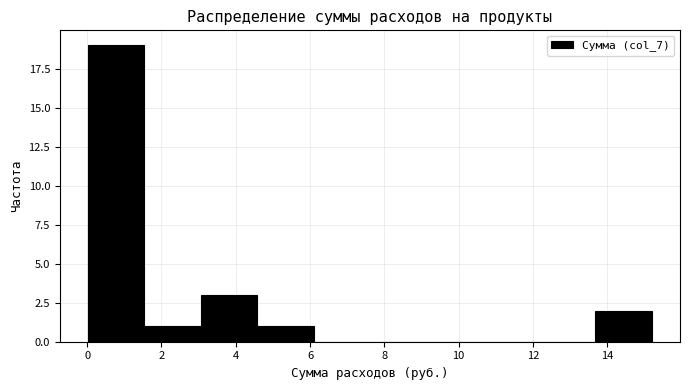

Reading left to right, transcribe this chart: for each bar, give the range it covers on the x-axis and its height. Neither the bar edges nor the heights are printed on the chart, so give them approximately, as read against the axes.

0.0 to 1.6: 19
1.6 to 3.0: 1
3.0 to 4.6: 3
4.6 to 6.0: 1
6.0 to 7.6: 0
7.6 to 9.2: 0
9.2 to 10.6: 0
10.6 to 12.2: 0
12.2 to 13.6: 0
13.6 to 15.2: 2